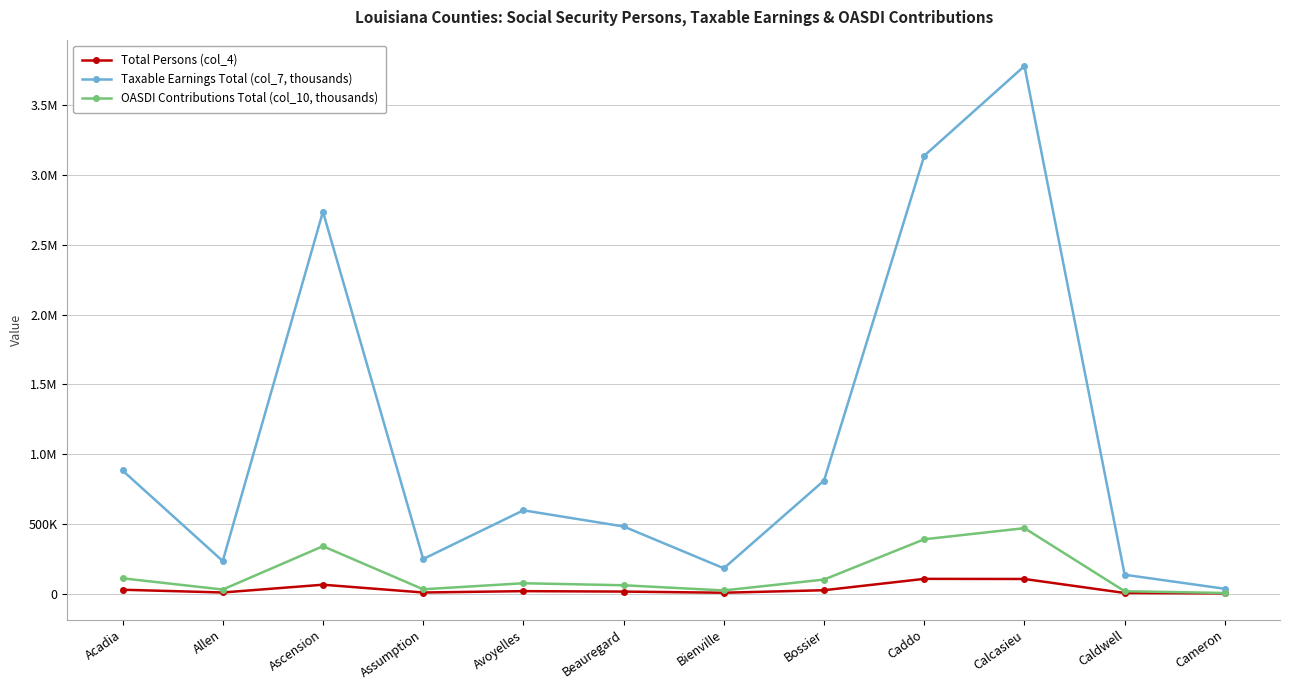

True or false: OASDI Contributions Total (col_10, thousands) and Total Persons (col_4) cross at least once.

False